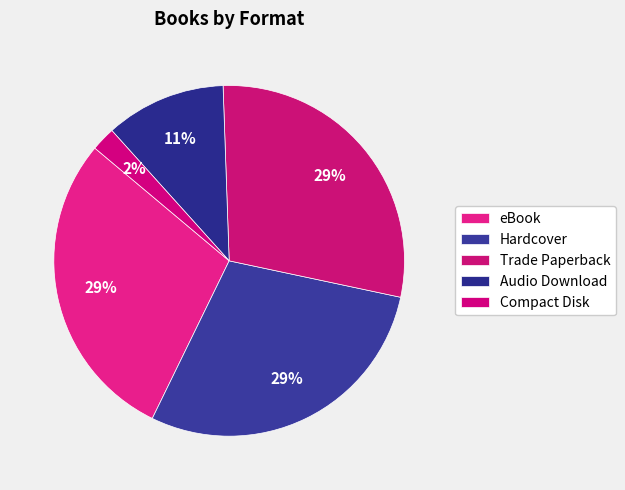

Which has a higher value, Trade Paperback or eBook?

Trade Paperback